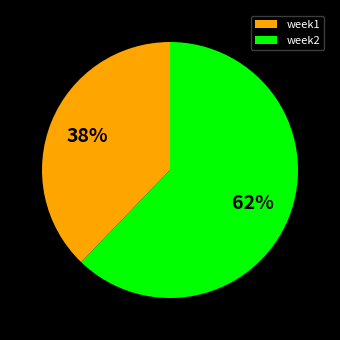

Is the sum of week2 and week1 greater than half?

Yes